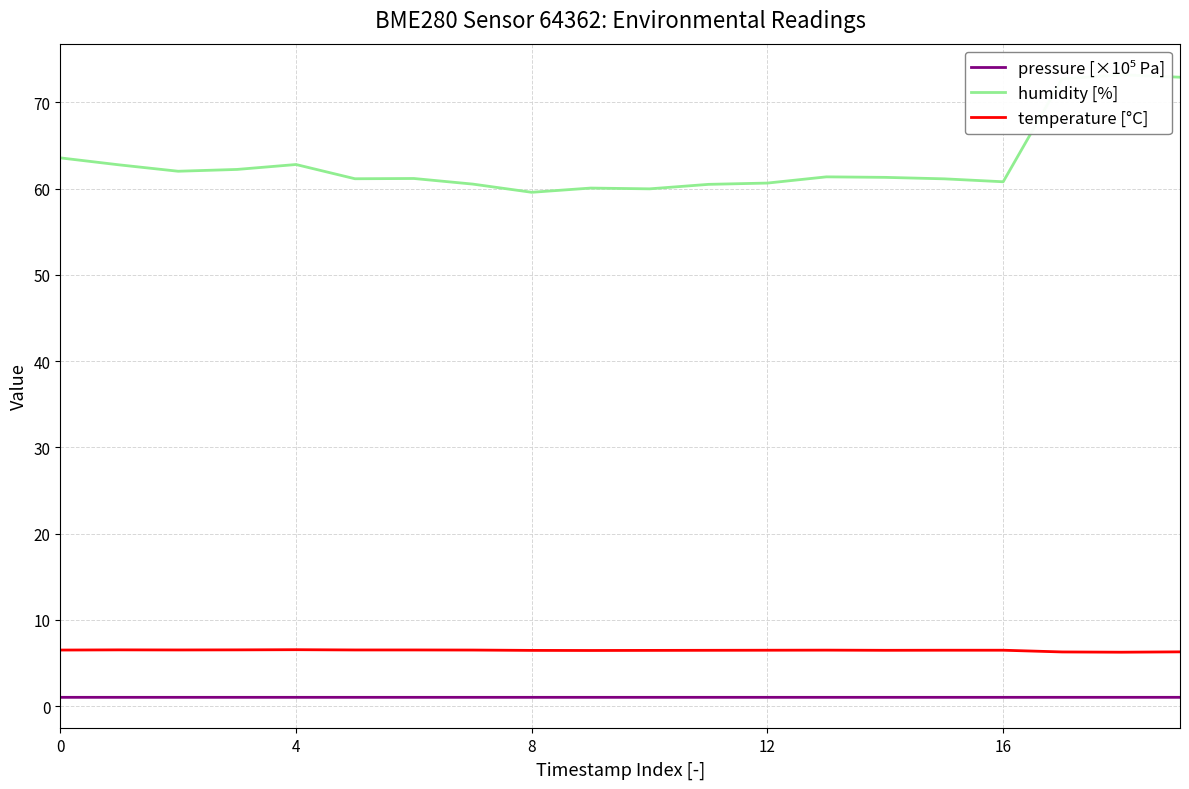

What is the sum of all pressure [×10⁵ Pa] values?

20.6